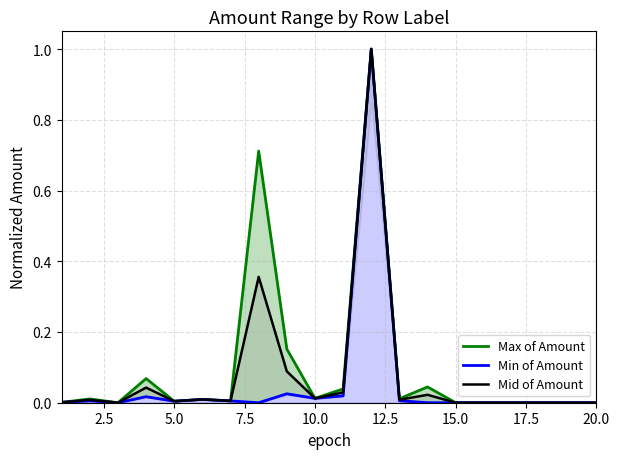

What is the sum of all Min of Amount values?

1.1